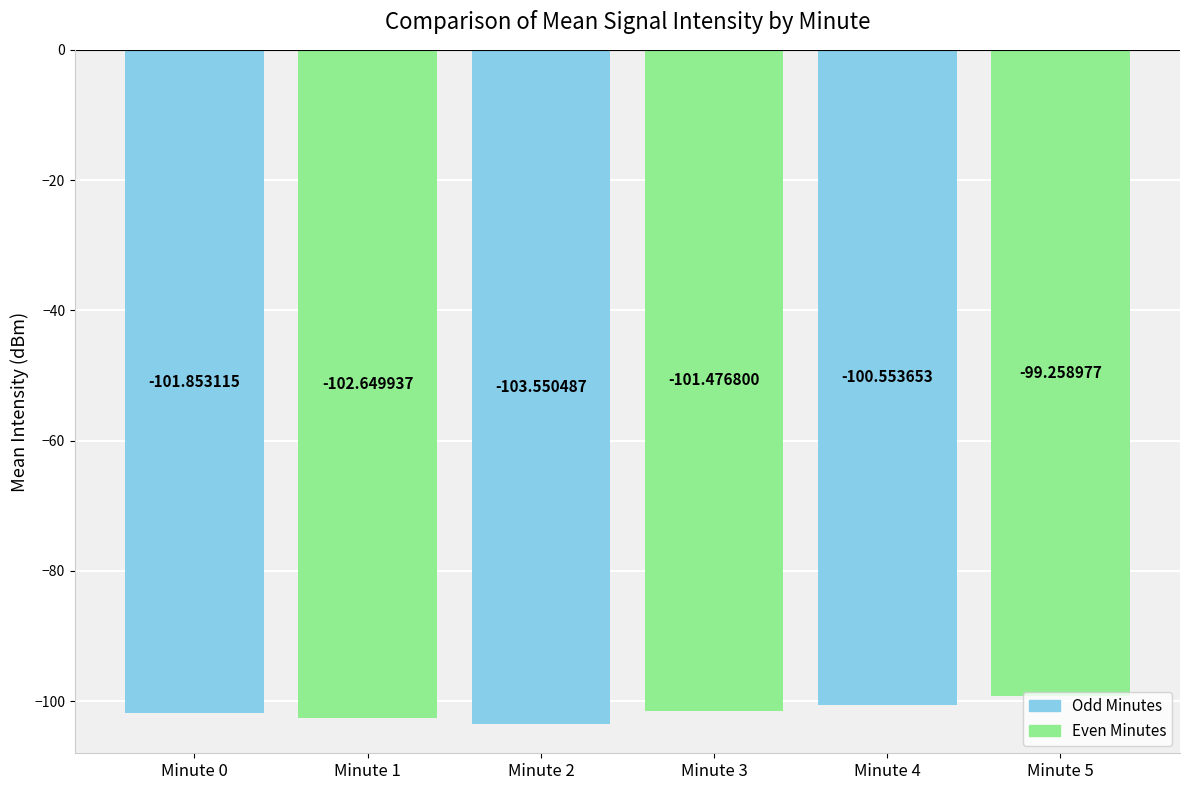

Is it true that the value at Minute 1 is -175.8?

False